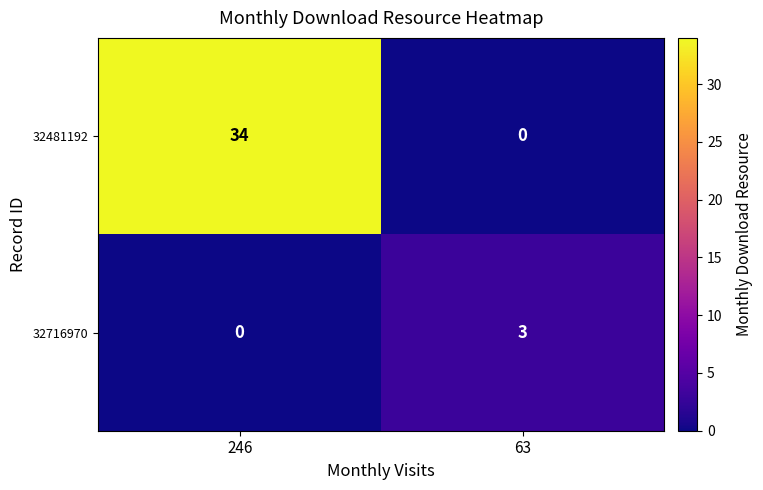

What is the difference between the maximum and minimum values in the 32716970 series?

3